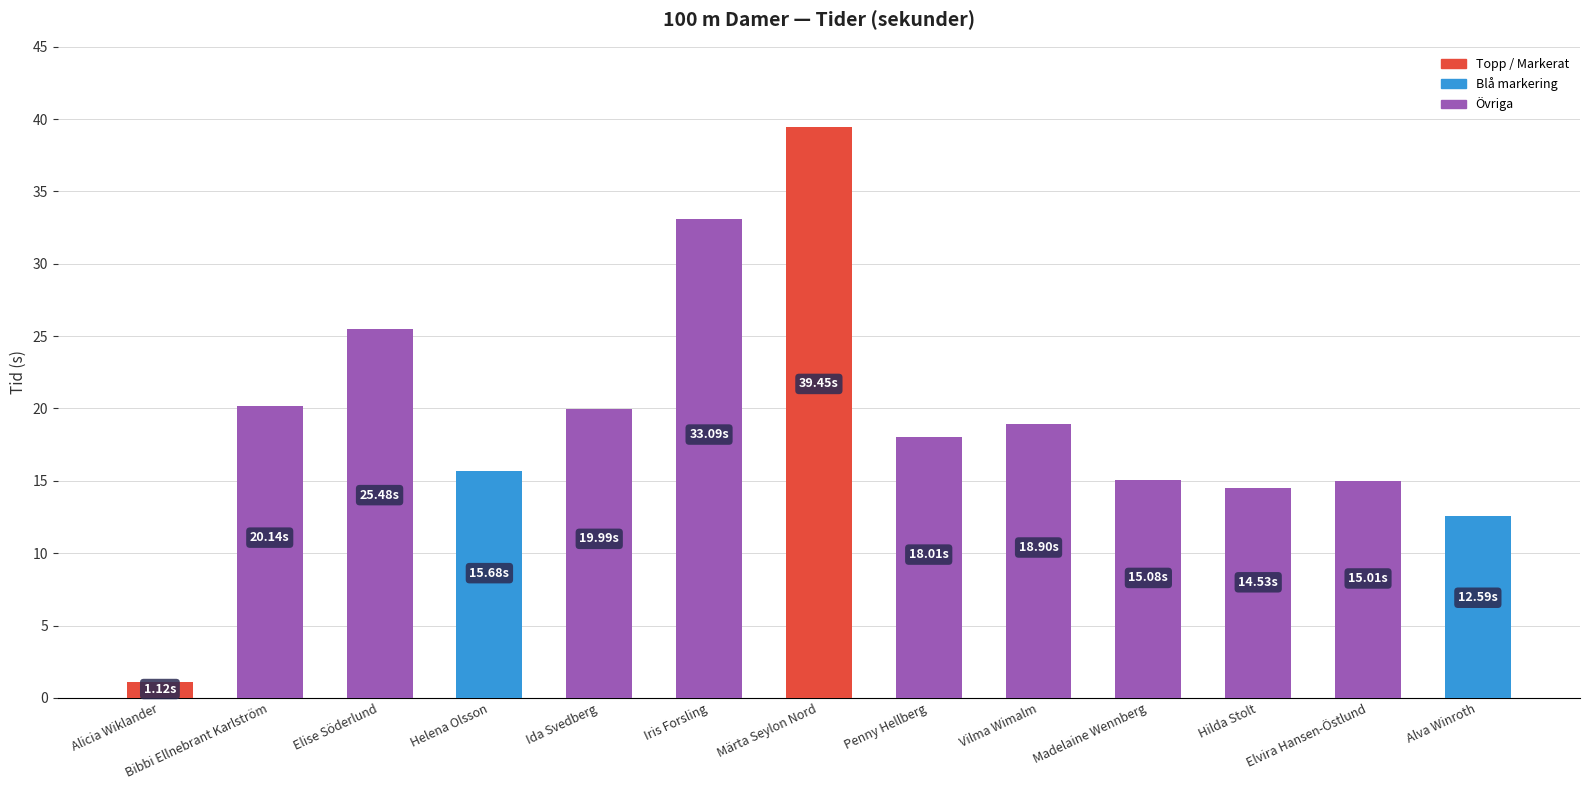

At which category does the chart reach its peak across all series?

Märta Seylon Nord